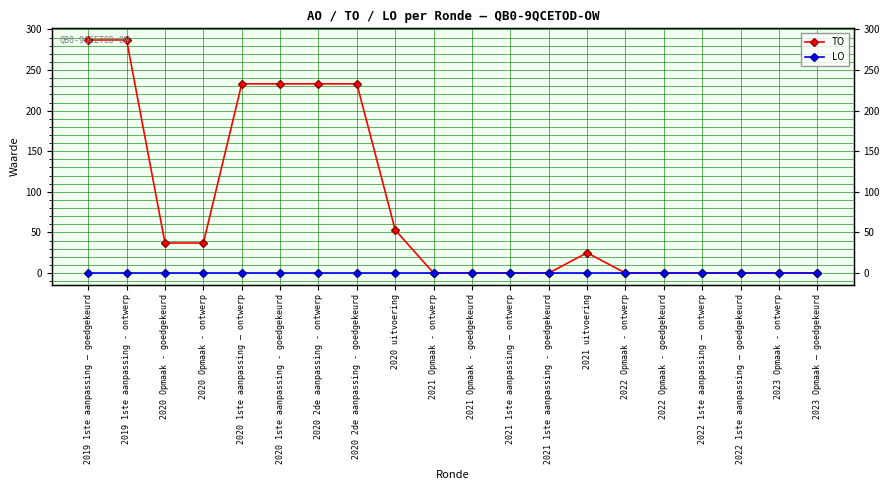

Reading left to right, extract all data points from this chart.

TO: 2019 1ste aanpassing – goedgekeurd=287	2019 1ste aanpassing - ontwerp=287	2020 Opmaak - goedgekeurd=37	2020 Opmaak - ontwerp=37	2020 1ste aanpassing – ontwerp=233	2020 1ste aanpassing - goedgekeurd=233	2020 2de aanpassing - ontwerp=233	2020 2de aanpassing - goedgekeurd=233	2020 uitvoering=53	2021 Opmaak - ontwerp=0	2021 Opmaak - goedgekeurd=0	2021 1ste aanpassing – ontwerp=0	2021 1ste aanpassing - goedgekeurd=0	2021 uitvoering=25	2022 Opmaak - ontwerp=0	2022 Opmaak - goedgekeurd=0	2022 1ste aanpassing – ontwerp=0	2022 1ste aanpassing – goedgekeurd=0	2023 Opmaak - ontwerp=0	2023 Opmaak – goedgekeurd=0
LO: 2019 1ste aanpassing – goedgekeurd=0	2019 1ste aanpassing - ontwerp=0	2020 Opmaak - goedgekeurd=0	2020 Opmaak - ontwerp=0	2020 1ste aanpassing – ontwerp=0	2020 1ste aanpassing - goedgekeurd=0	2020 2de aanpassing - ontwerp=0	2020 2de aanpassing - goedgekeurd=0	2020 uitvoering=0	2021 Opmaak - ontwerp=0	2021 Opmaak - goedgekeurd=0	2021 1ste aanpassing – ontwerp=0	2021 1ste aanpassing - goedgekeurd=0	2021 uitvoering=0	2022 Opmaak - ontwerp=0	2022 Opmaak - goedgekeurd=0	2022 1ste aanpassing – ontwerp=0	2022 1ste aanpassing – goedgekeurd=0	2023 Opmaak - ontwerp=0	2023 Opmaak – goedgekeurd=0